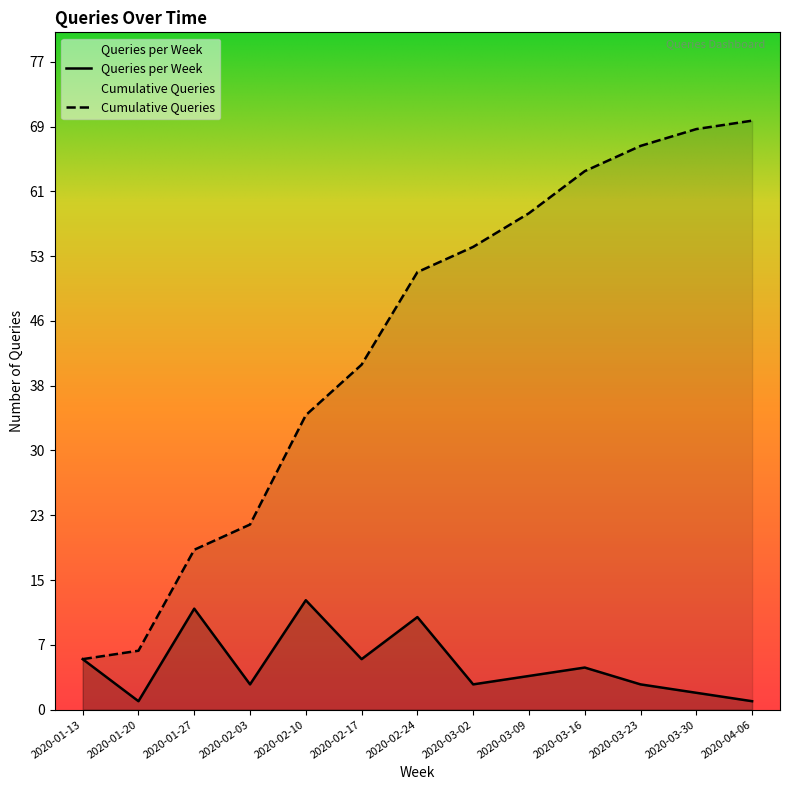

The Cumulative Queries series shows 5 at 2020-01-20. True or false?

False